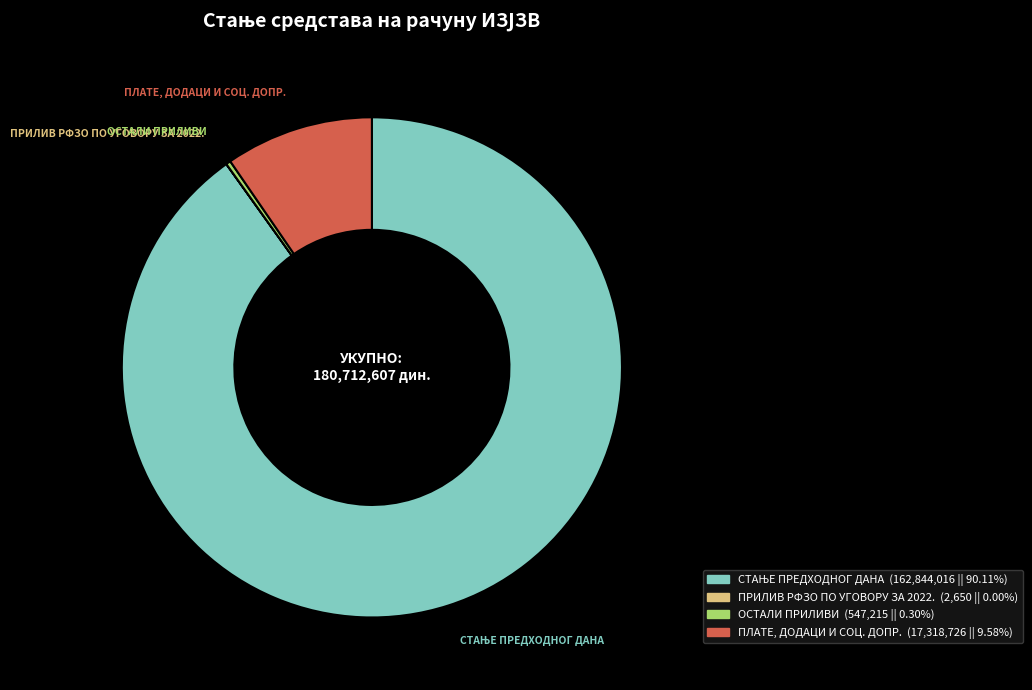

Between ПЛАТЕ, ДОДАЦИ И СОЦ. ДОПР. and ОСТАЛИ ПРИЛИВИ, which is larger?

ПЛАТЕ, ДОДАЦИ И СОЦ. ДОПР.